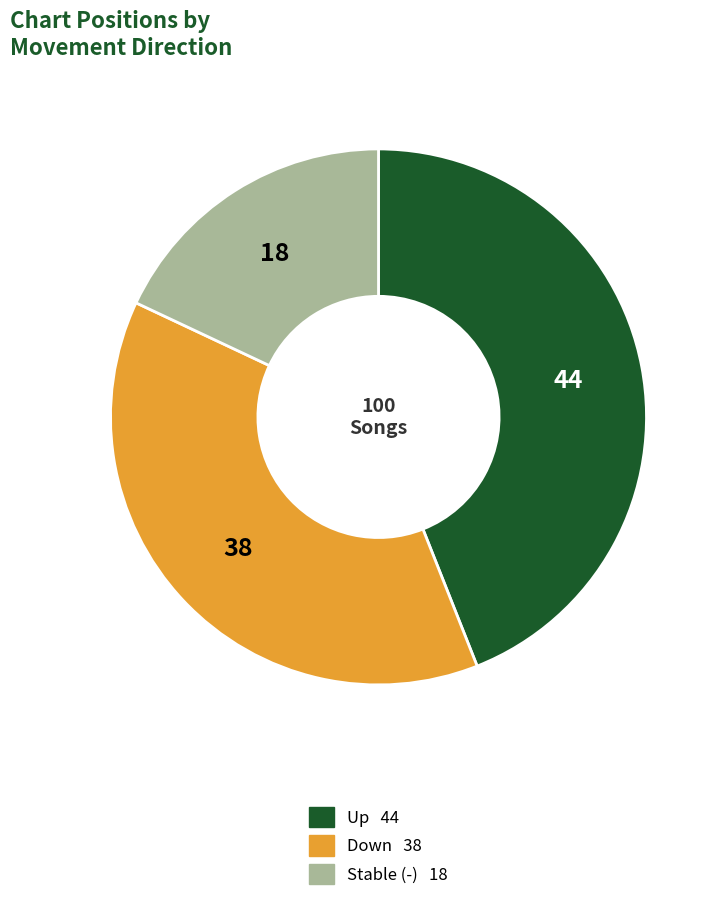

Does any single category account for the majority?

No